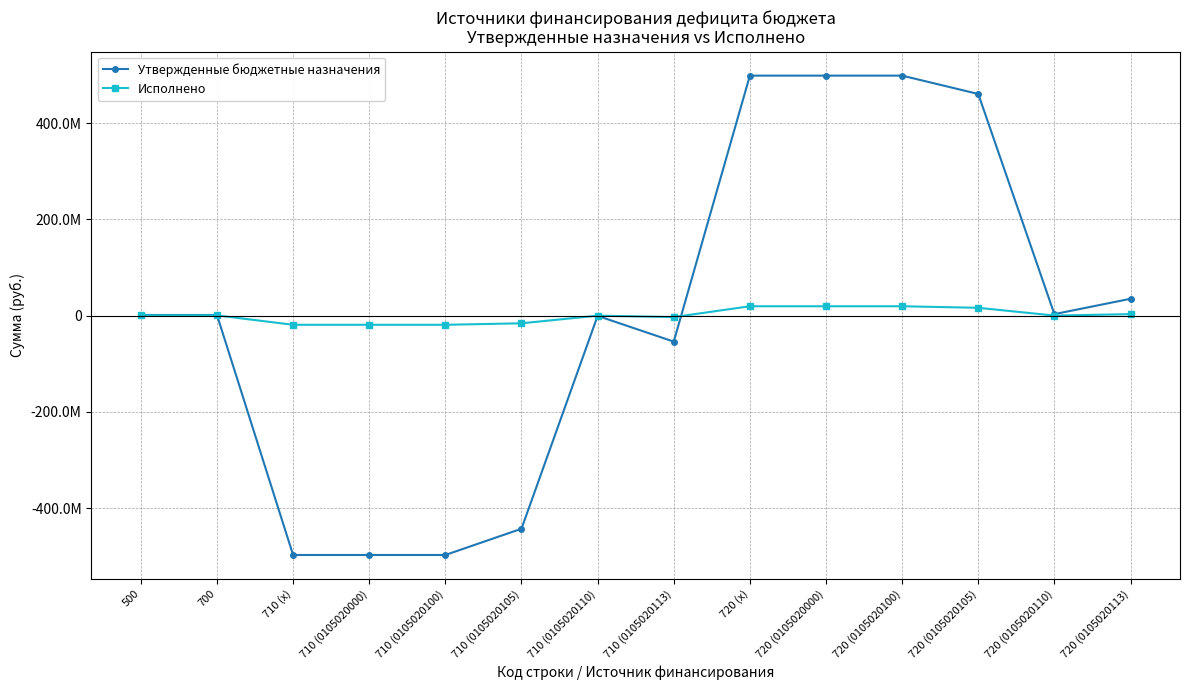

True or false: Исполнено and Утвержденные бюджетные назначения intersect in this chart.

True